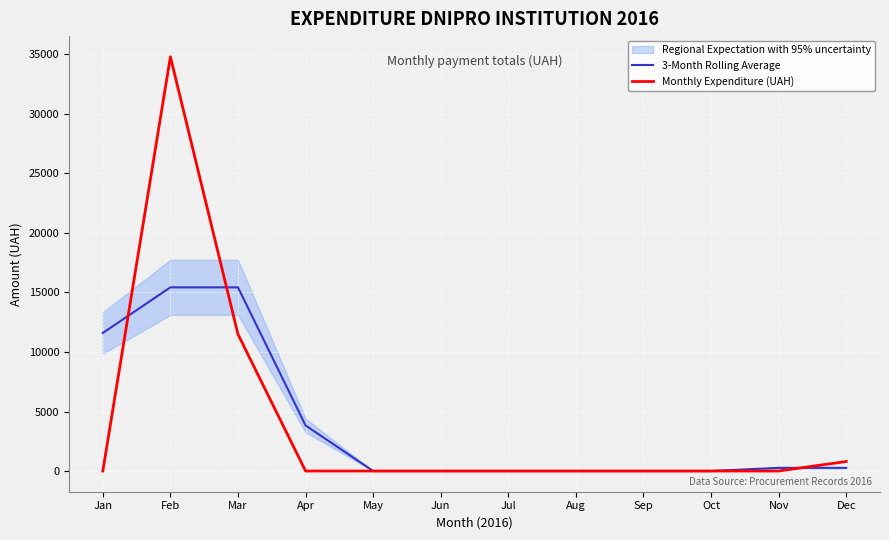

At which category is the sum across all series the highest?

Feb